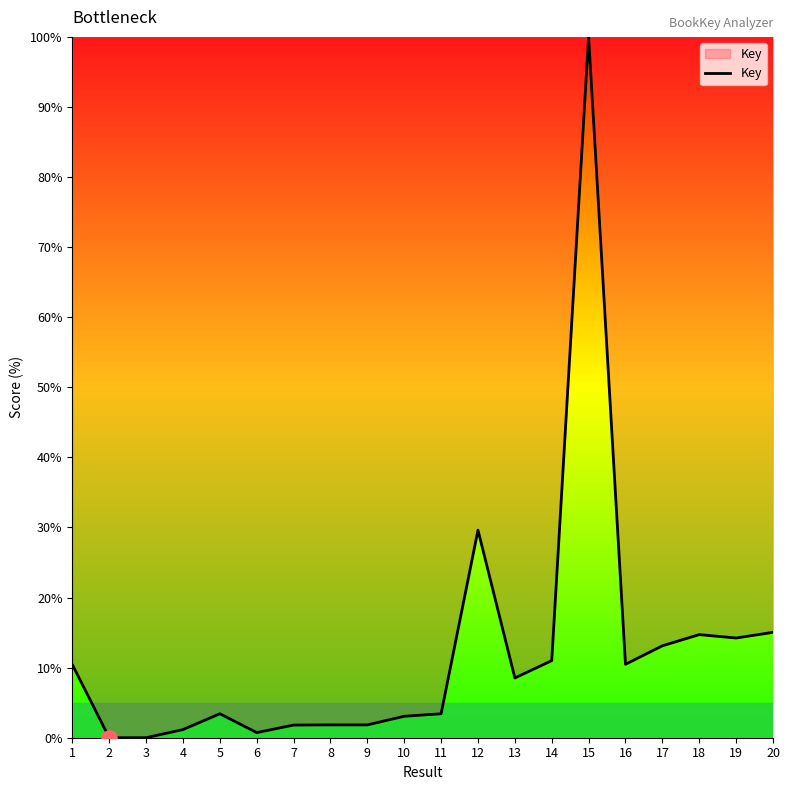

What is the change in value from 4 to 14?

+9.8